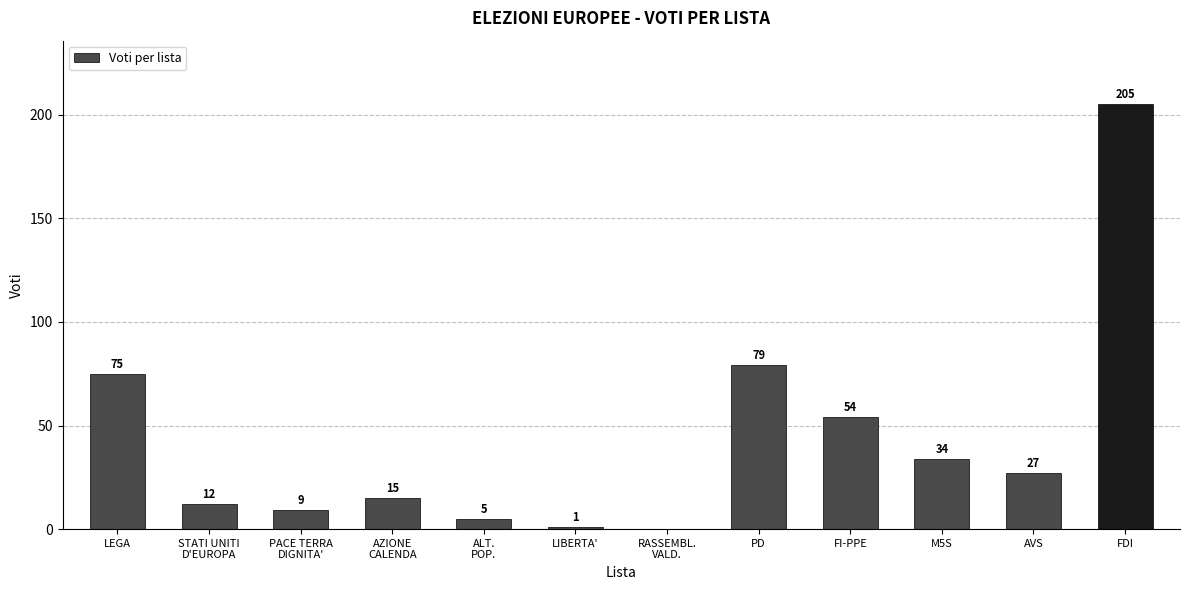

The chart shows a value of 205 at FDI. True or false?

True